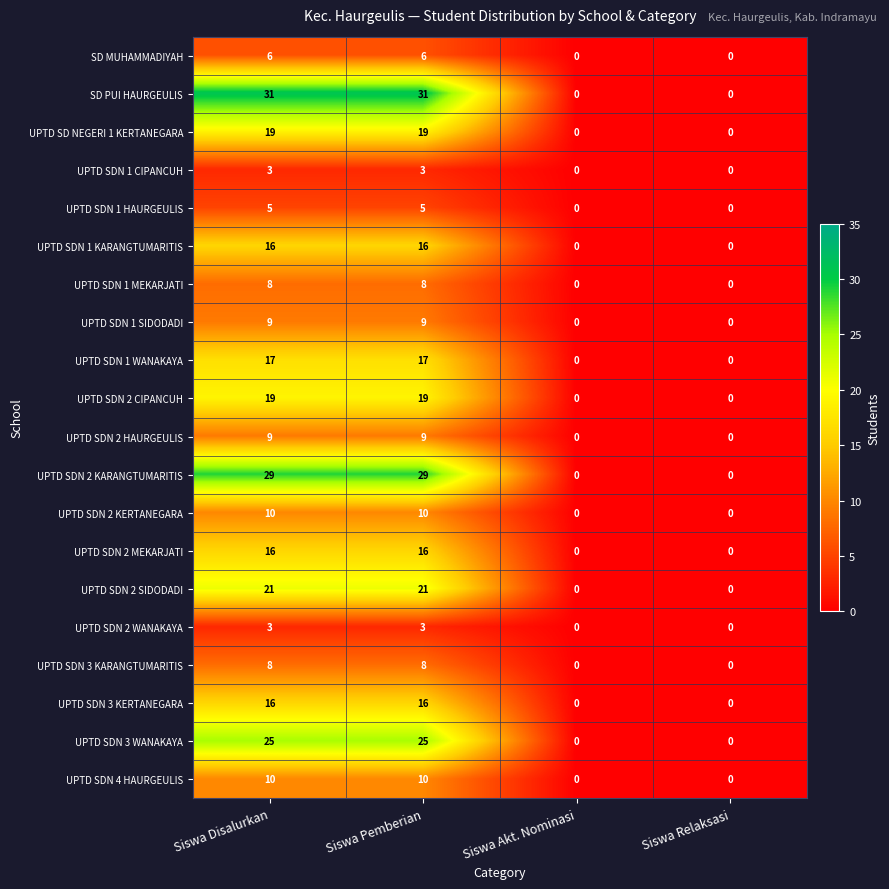

Is it true that UPTD SDN 1 WANAKAYA equals 24 at Siswa Pemberian?

False